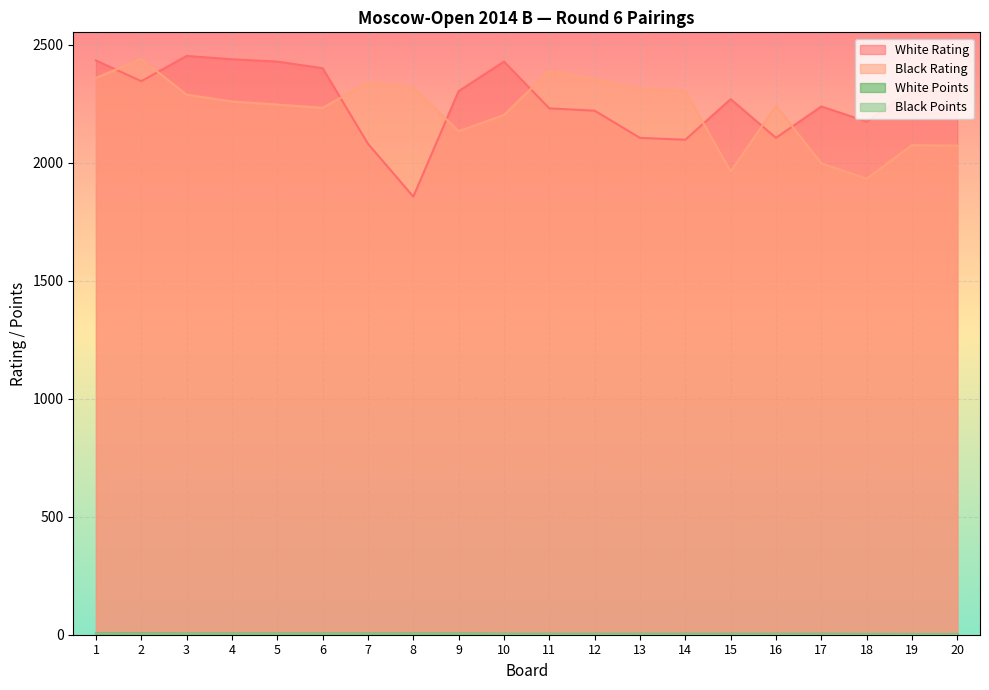

Between 5 and 17, which series saw the biggest shift?

Black Rating